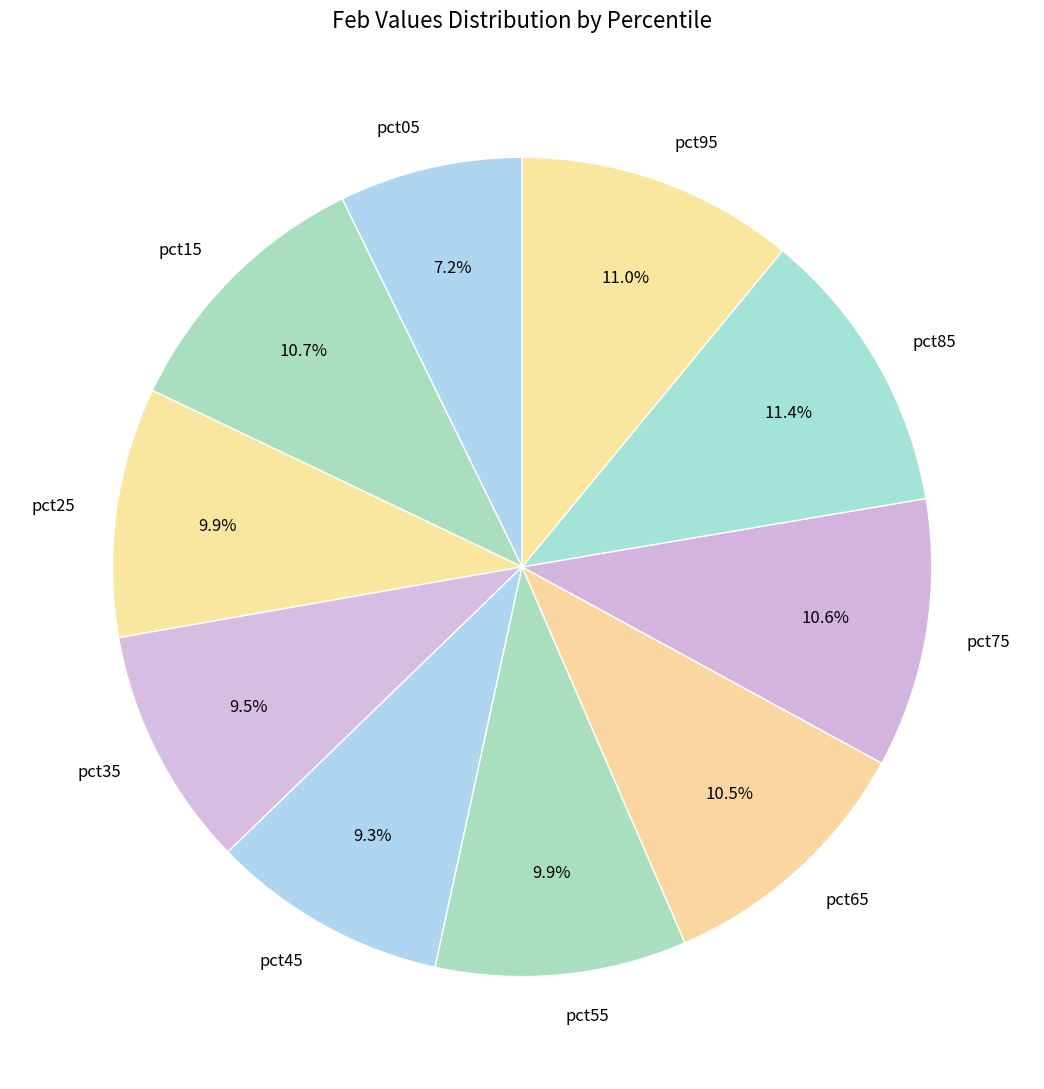

Between pct15 and pct25, which is larger?

pct15